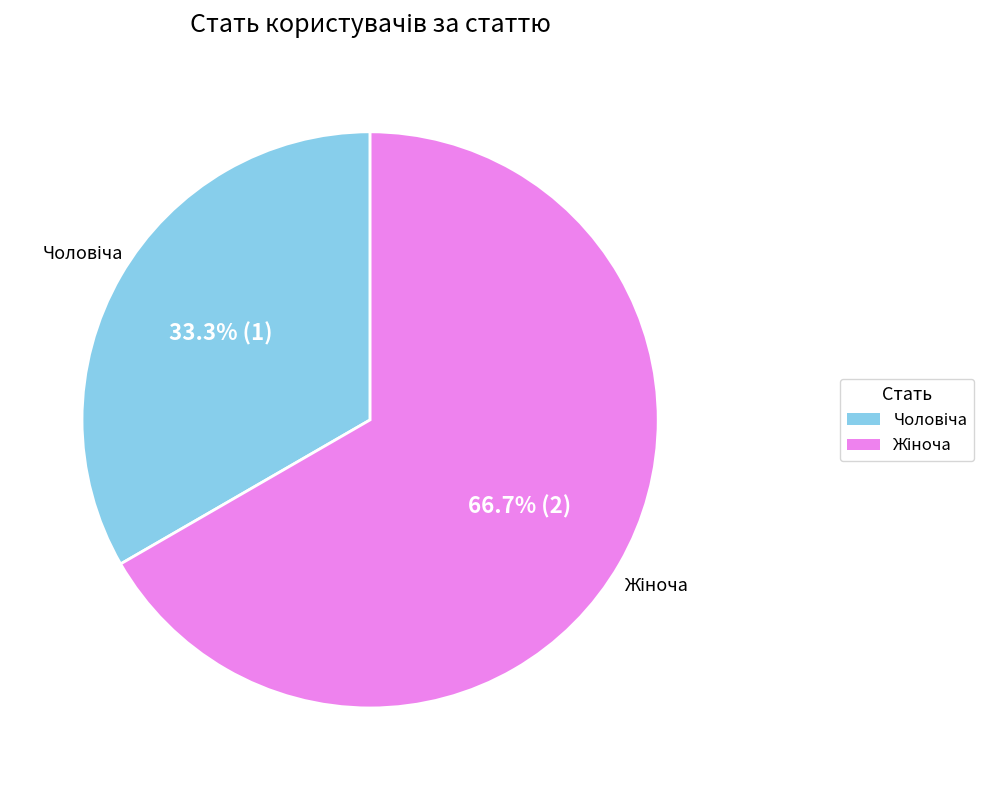

Is there any slice that represents more than half of the pie?

Yes